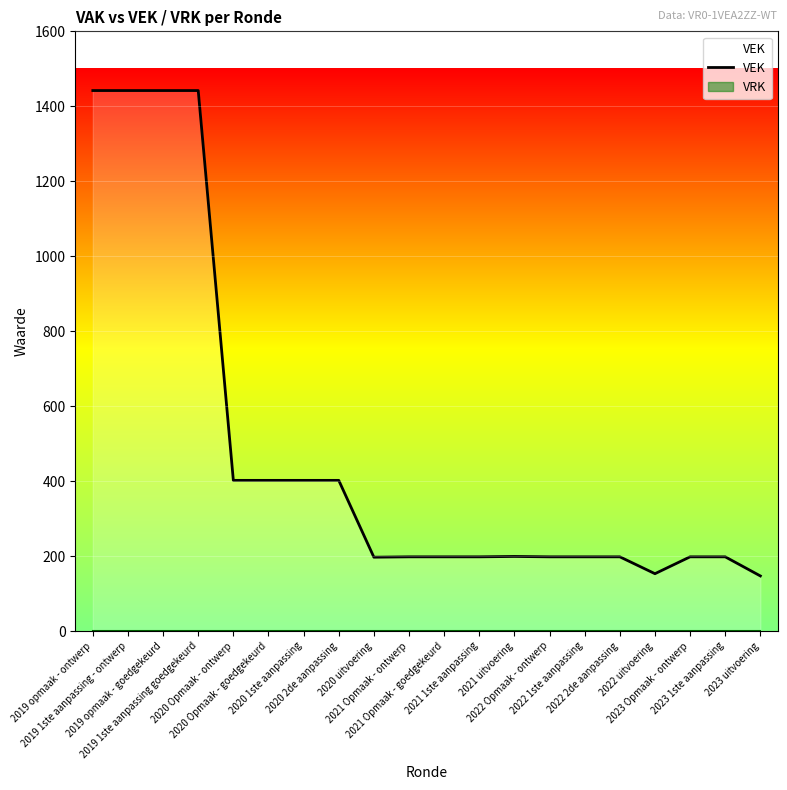

At which category does the data reach its first local valley?

2020 uitvoering